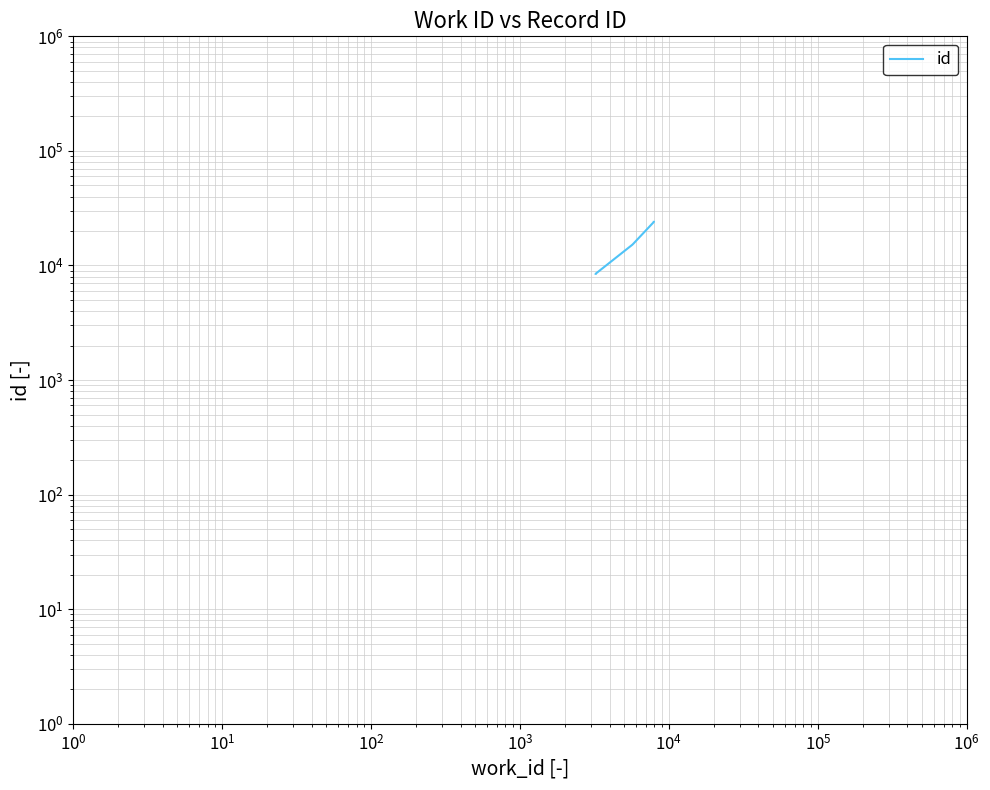

How many series are shown in this chart?

1